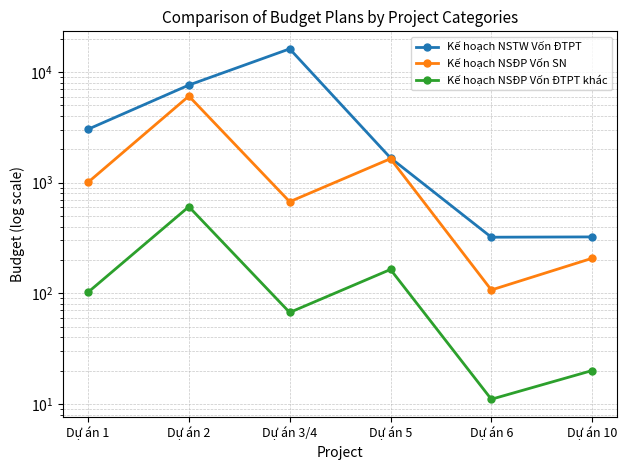

How many lines are shown in the chart?

3